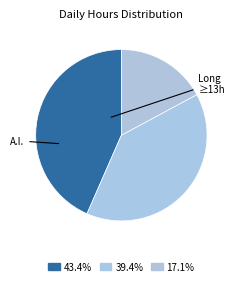

Is there a majority slice in this chart?

No